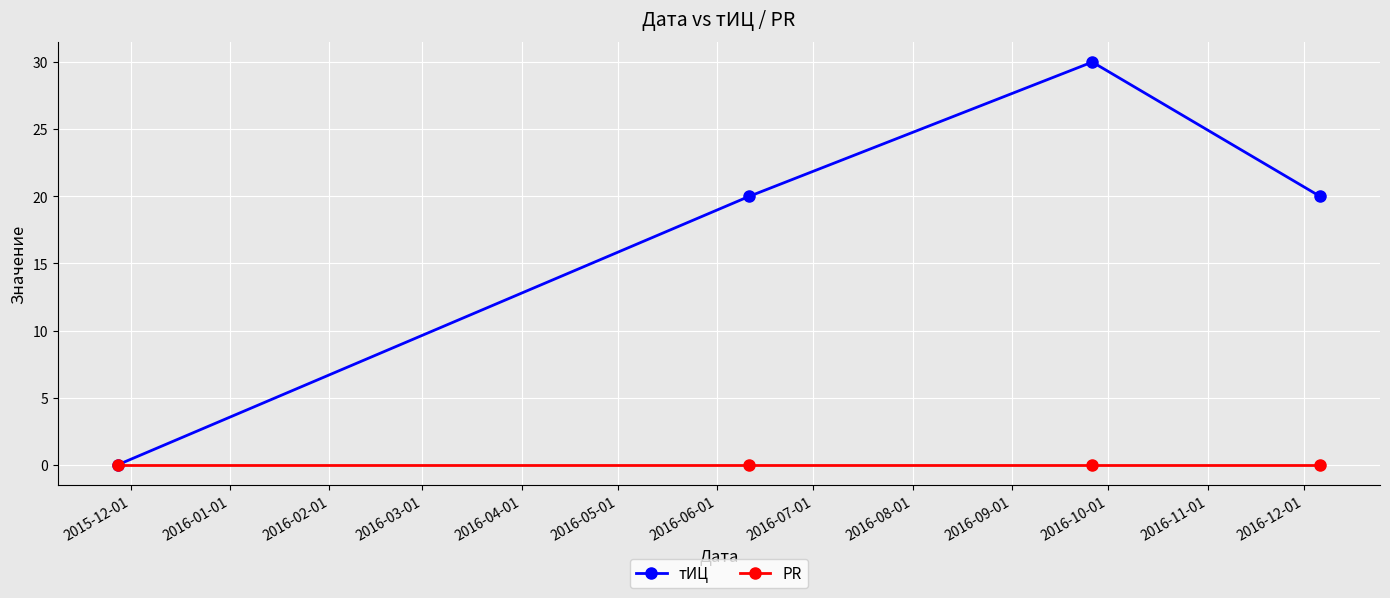

List the series in order of their overall mean, highest first.

тИЦ, PR